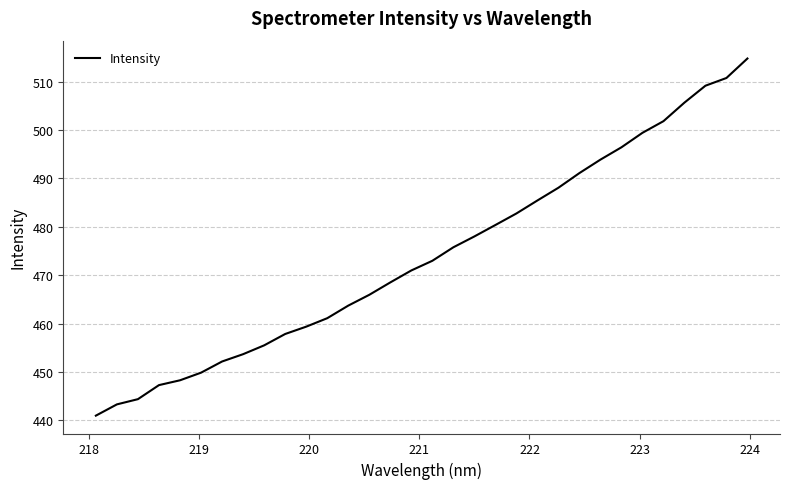

What is the sum of all values?

15169.6